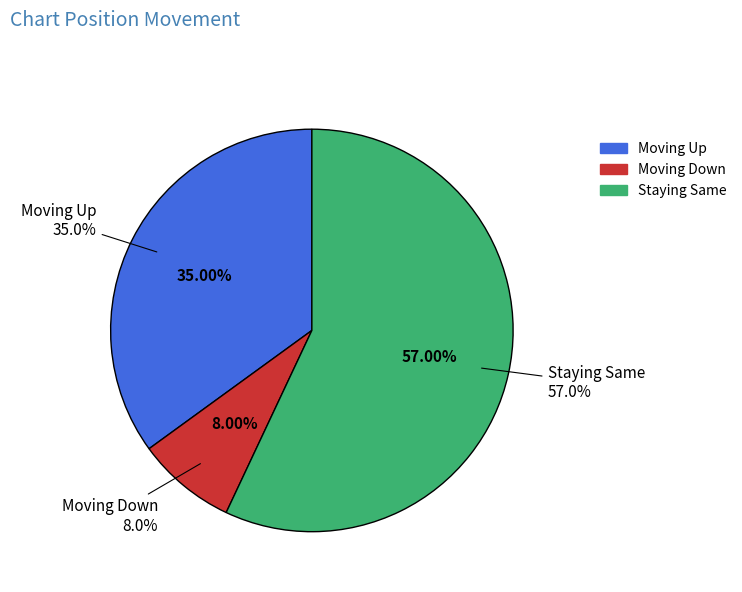

How many segments does this pie chart have?

3